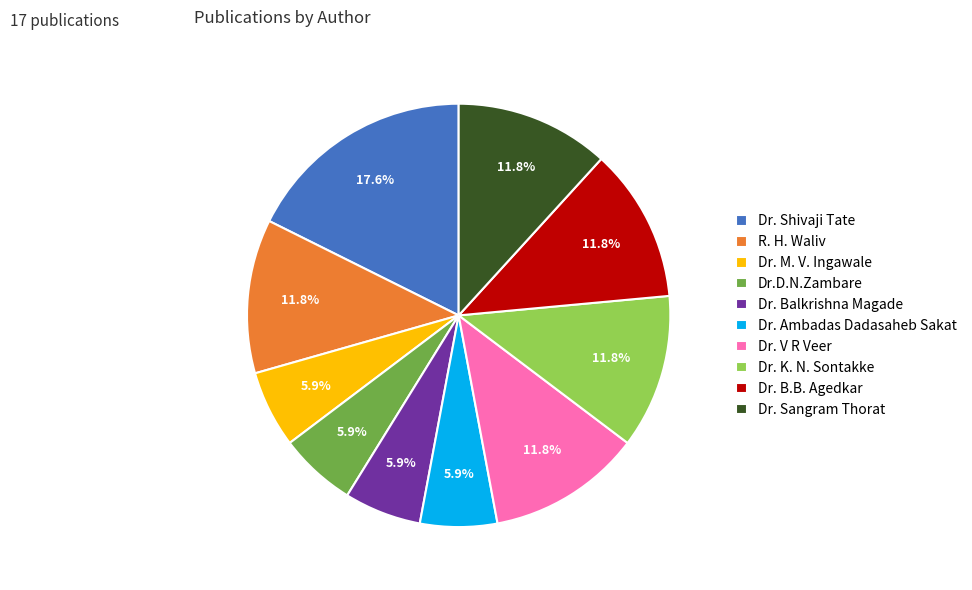

Which has a higher value, R. H. Waliv or Dr. Balkrishna Magade?

R. H. Waliv